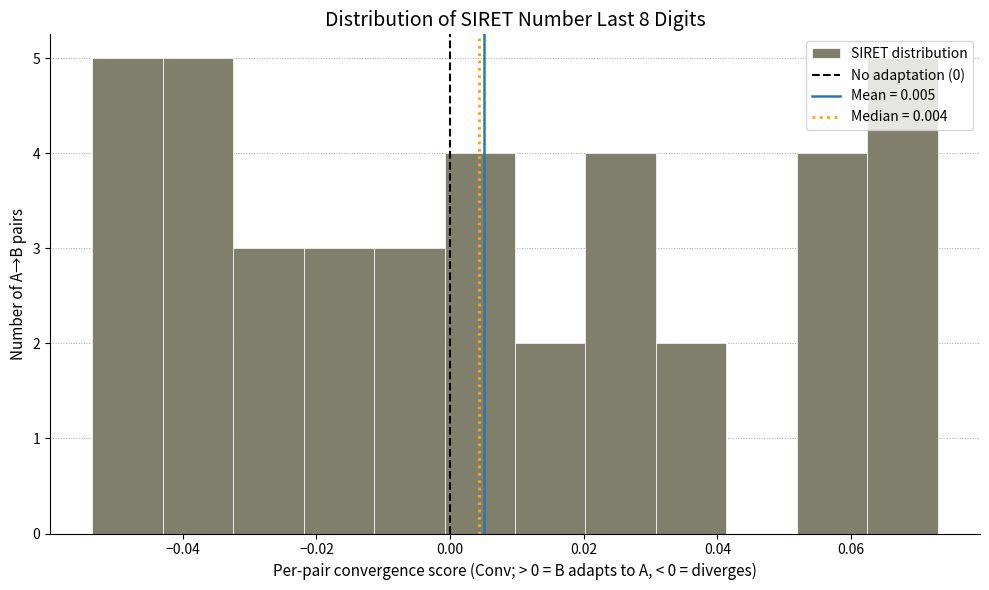

Reading left to right, list every bar in this chart as the range it spans on the x-axis followed by its height. Neither the bar edges nor the heights are printed on the chart, so give them approximately, as read against the axes.

-0.054 to -0.044: 5
-0.044 to -0.032: 5
-0.032 to -0.022: 3
-0.022 to -0.012: 3
-0.012 to 0.000: 3
0.000 to 0.010: 4
0.010 to 0.020: 2
0.020 to 0.030: 4
0.030 to 0.042: 2
0.042 to 0.052: 0
0.052 to 0.062: 4
0.062 to 0.072: 5